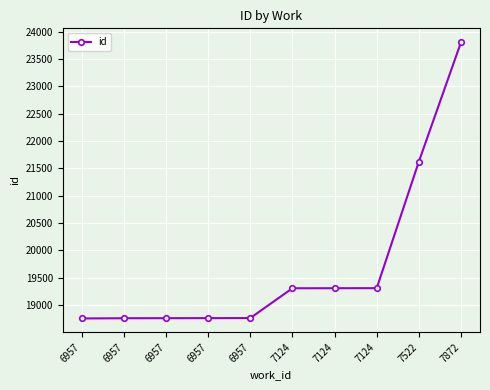

What is the change in value from 7522 to 7872?

+2183